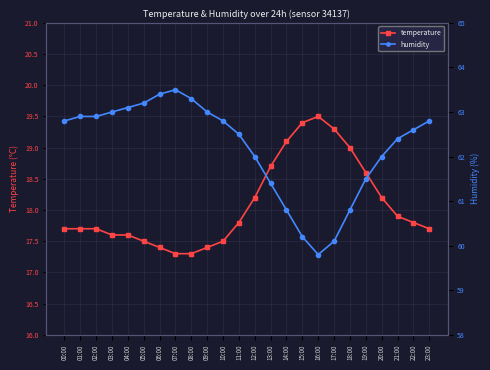

What is the difference between the highest and lowest values at 21:00?

44.5